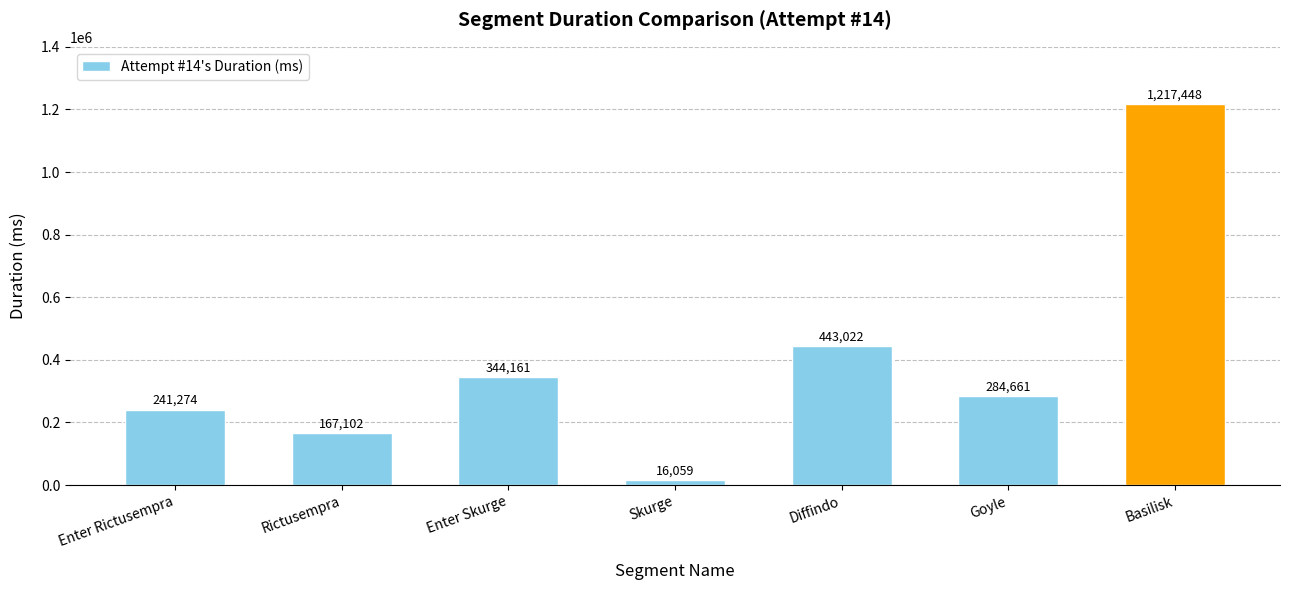

Where does the data first go above 284661?

Enter Skurge